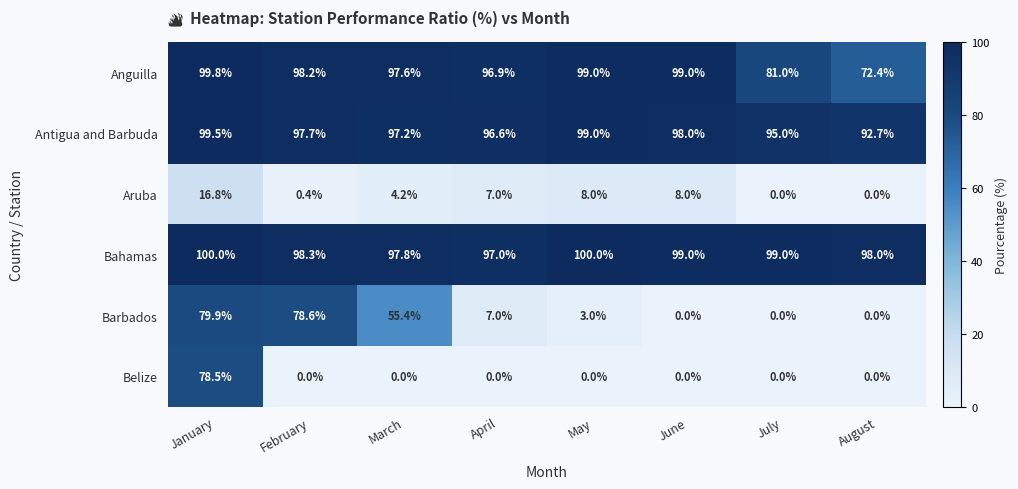

How many data points in Barbados are less than 7?

4